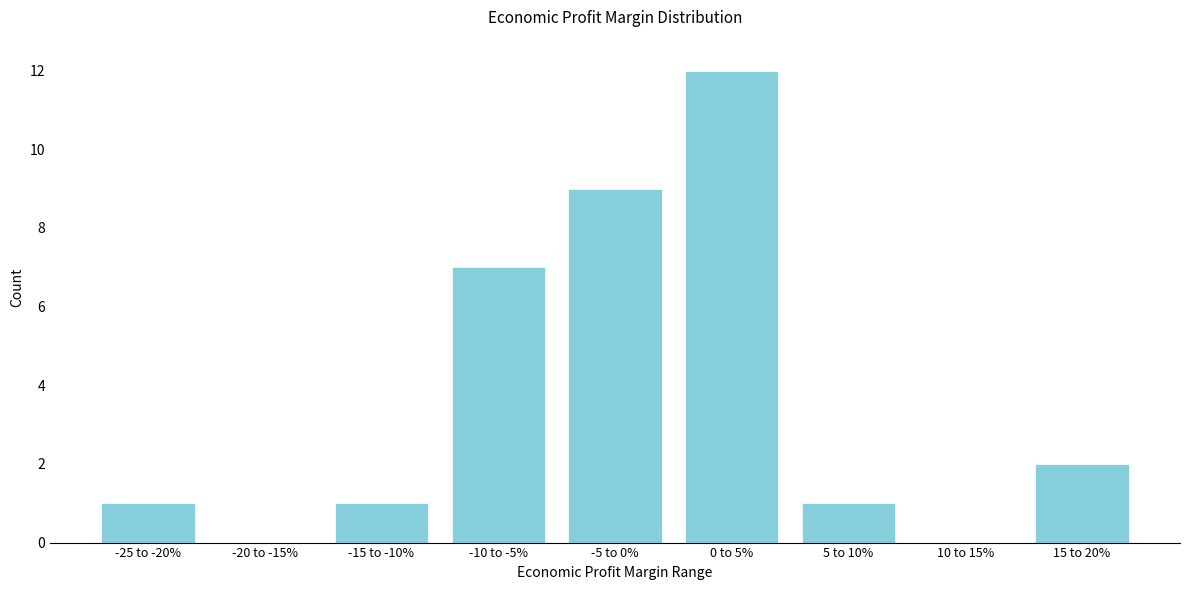

Reading left to right, list all the values displayed in this chart.

-25 to -20%=1	-20 to -15%=0	-15 to -10%=1	-10 to -5%=7	-5 to 0%=9	0 to 5%=12	5 to 10%=1	10 to 15%=0	15 to 20%=2